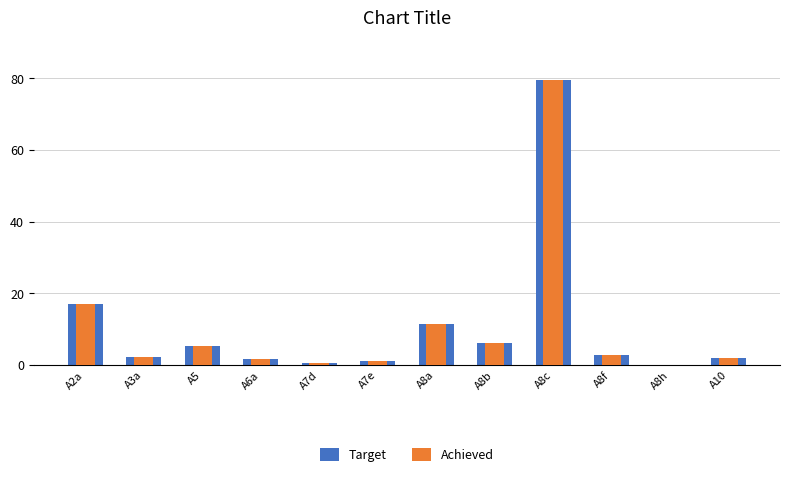

Reading left to right, extract all data points from this chart.

Target: 17.0	2.4	5.2	1.6	0.5	1.1	11.4	6.0	79.5	2.9	0.1	2.0
Achieved: 17.0	2.4	5.2	1.6	0.5	1.1	11.4	6.0	79.5	2.9	0.1	2.0